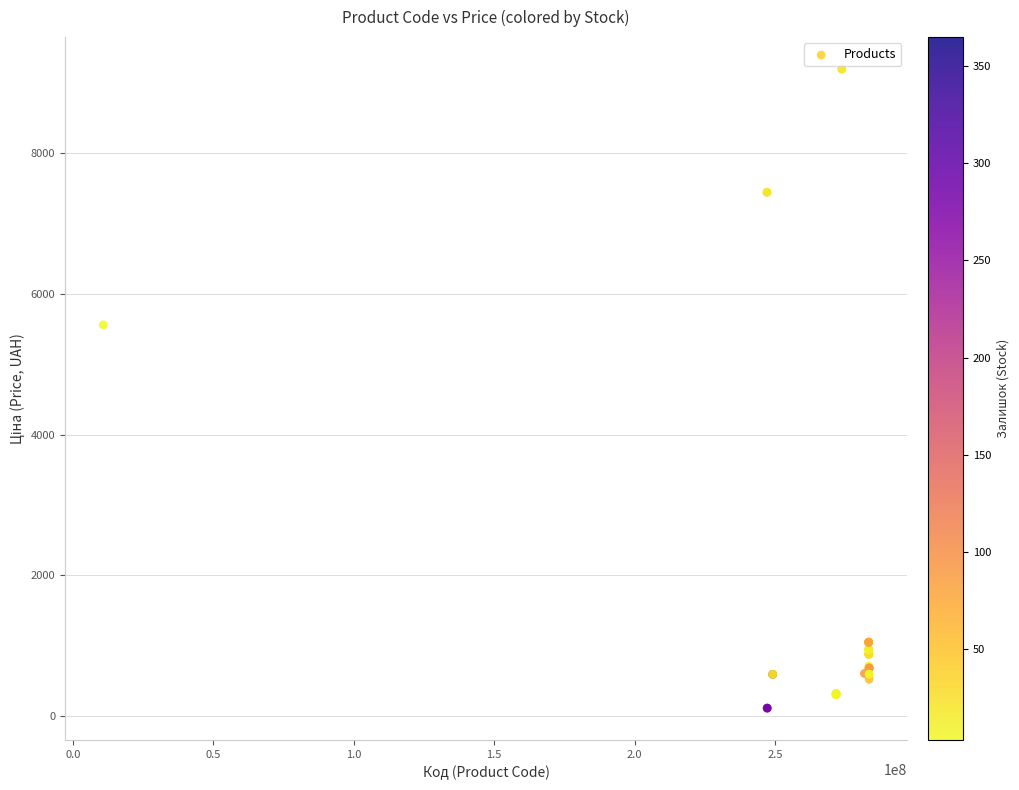

What Y value in the scatter plot is closest to 4654?

5560.3